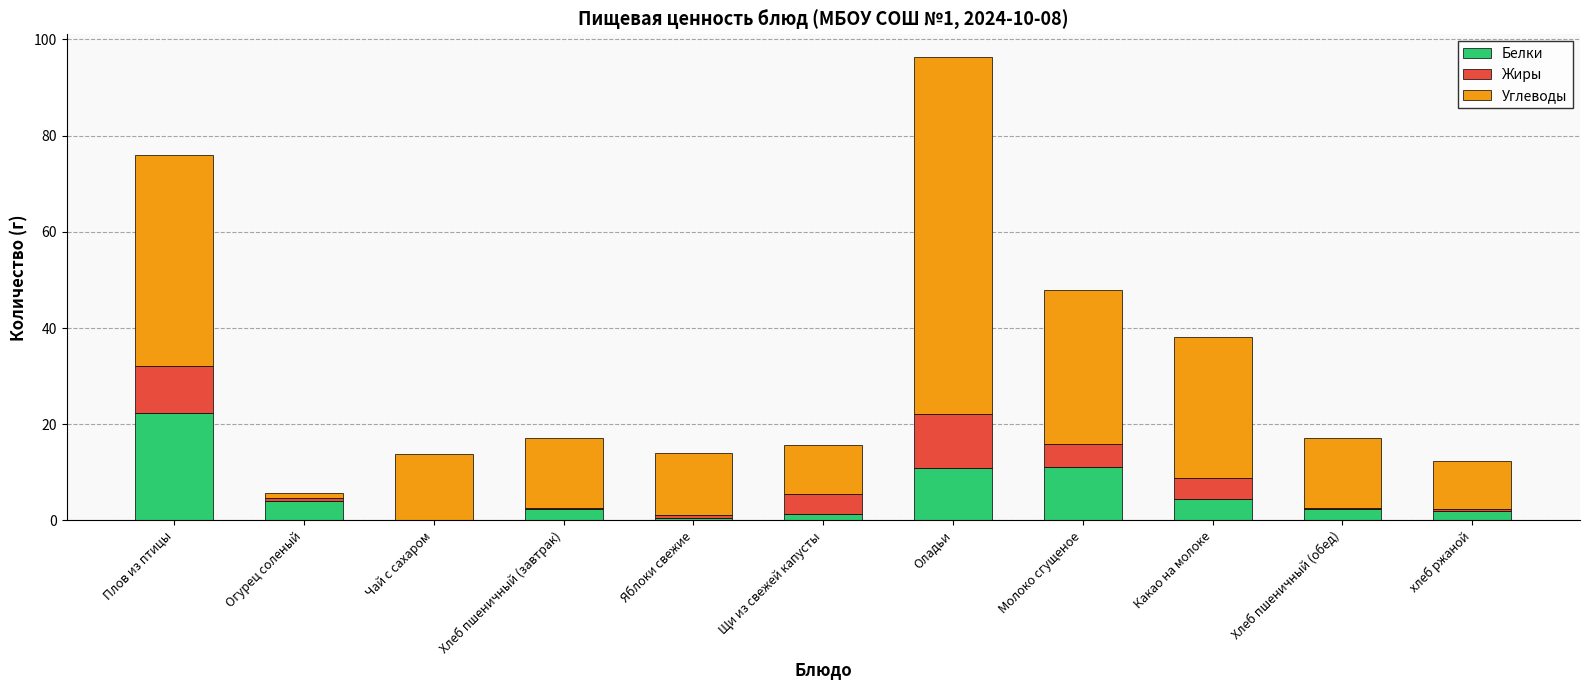

What is the maximum value for Белки?

22.3